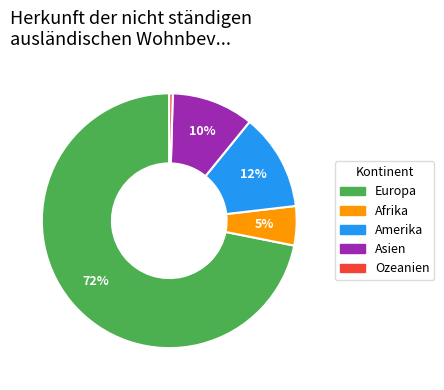

How many slices are in this pie chart?

5